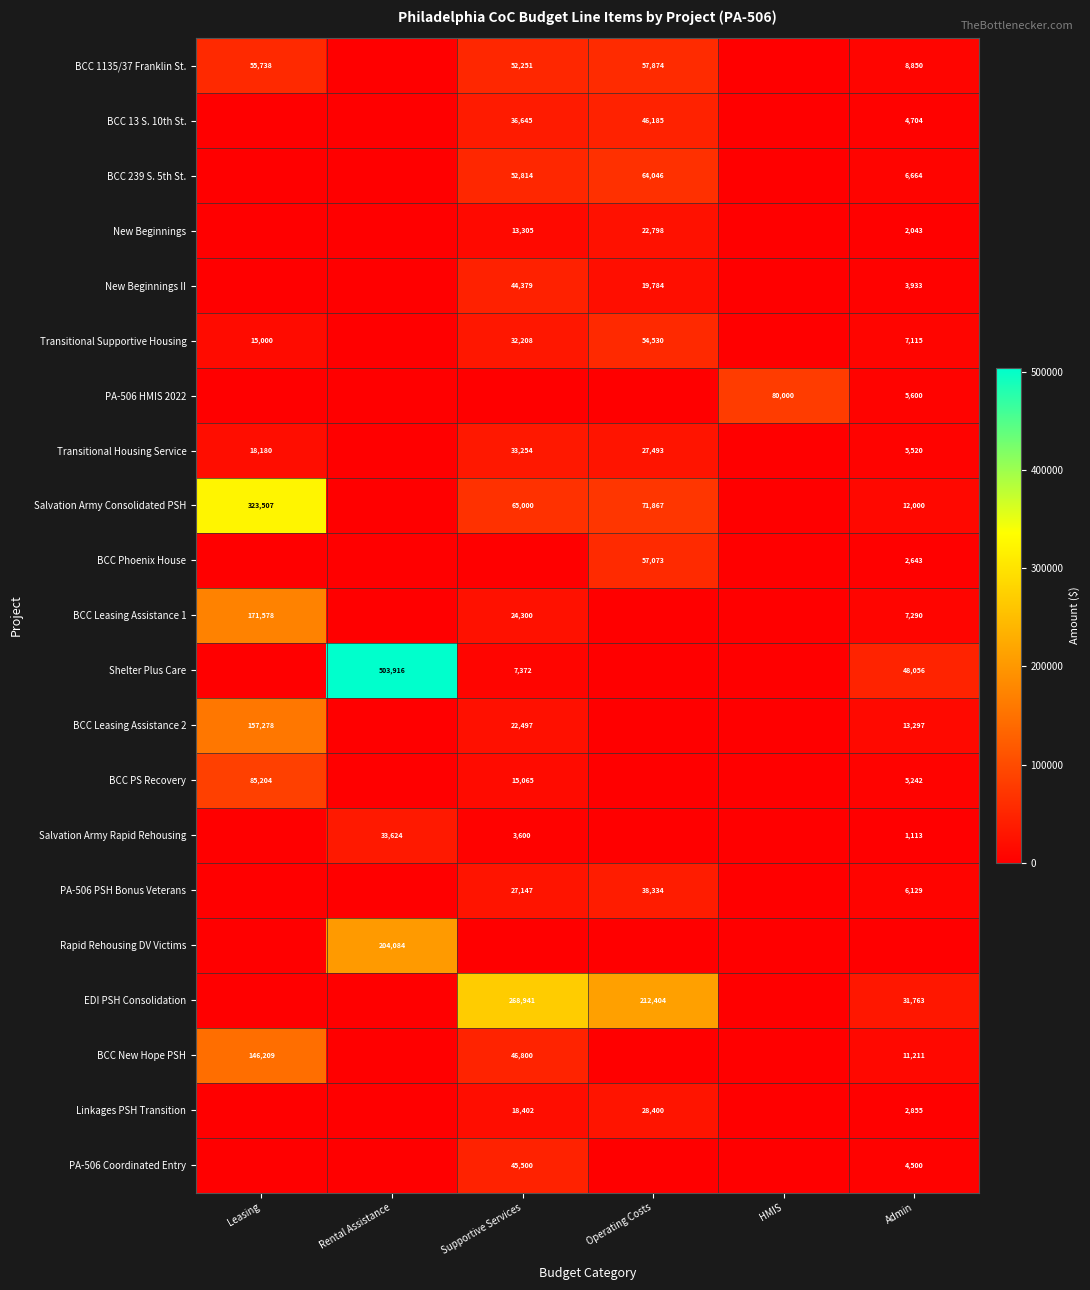

The value of Salvation Army Consolidated PSH at Admin is 6415. True or false?

False